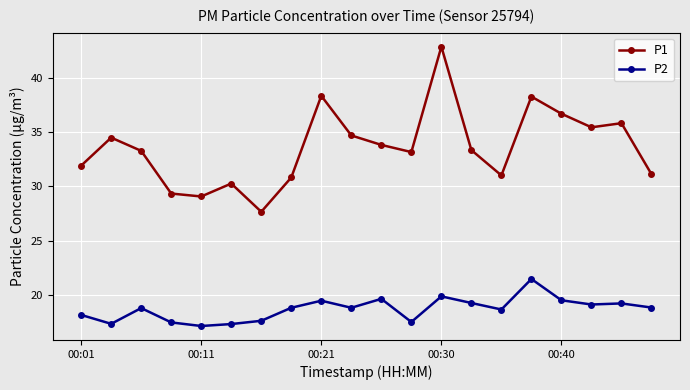

What is the value of the P2 point at the 17th from the left?

19.5